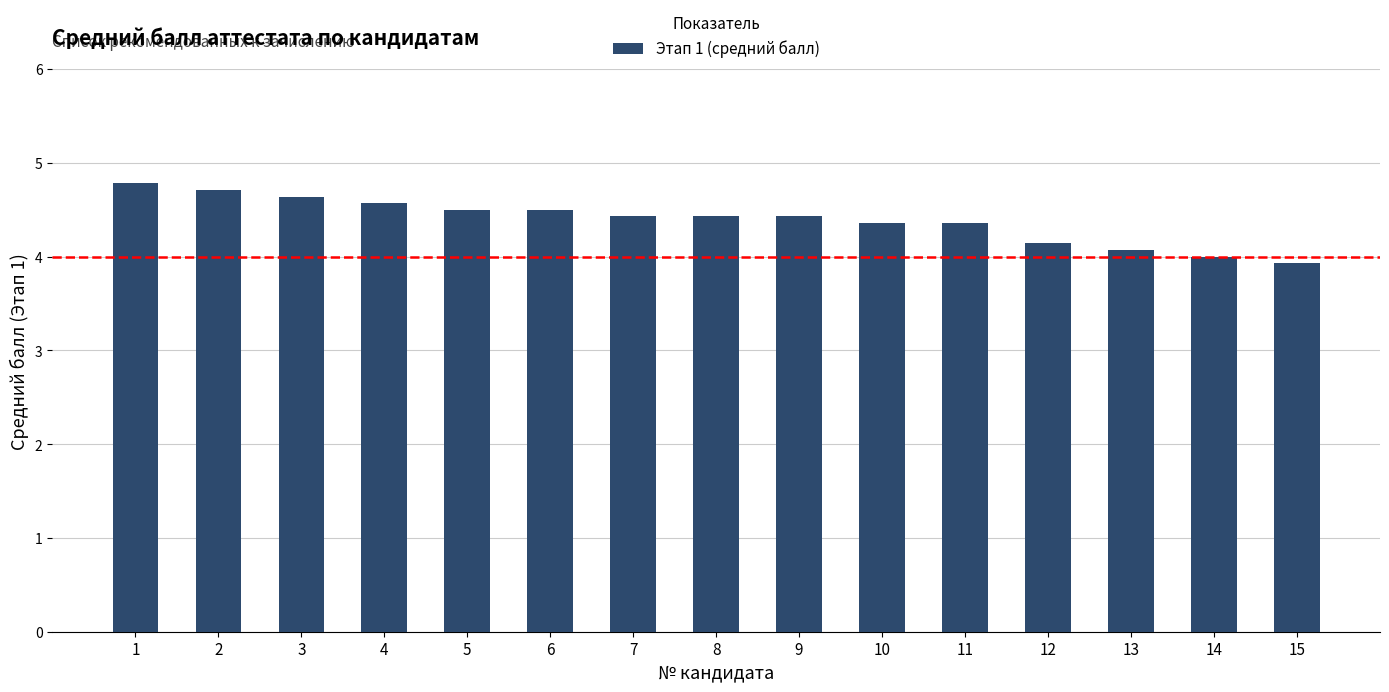

At which label is the value closest to 4?

14